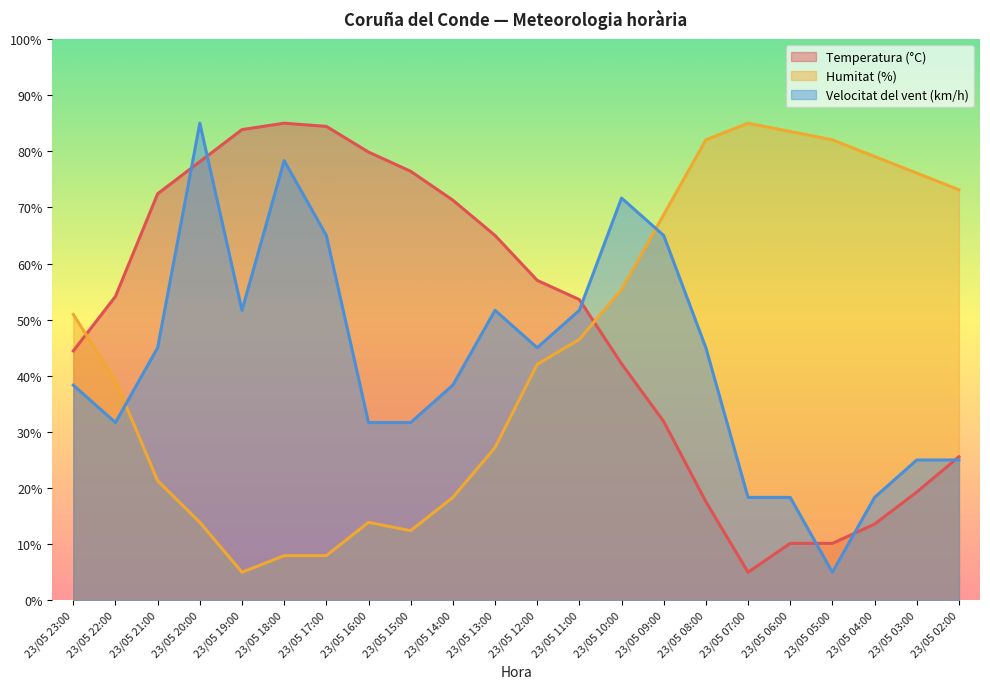

What is the difference between the second highest and second lowest values in the Velocitat del vent (km/h) series?

60.0